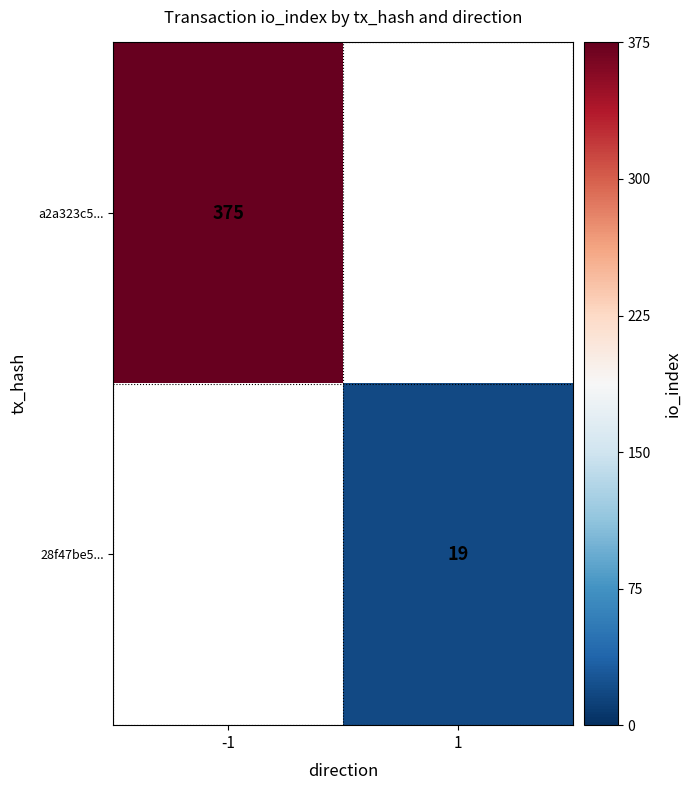

Is the value of 28f47be5... at 1 greater than the value of a2a323c5... at -1?

No